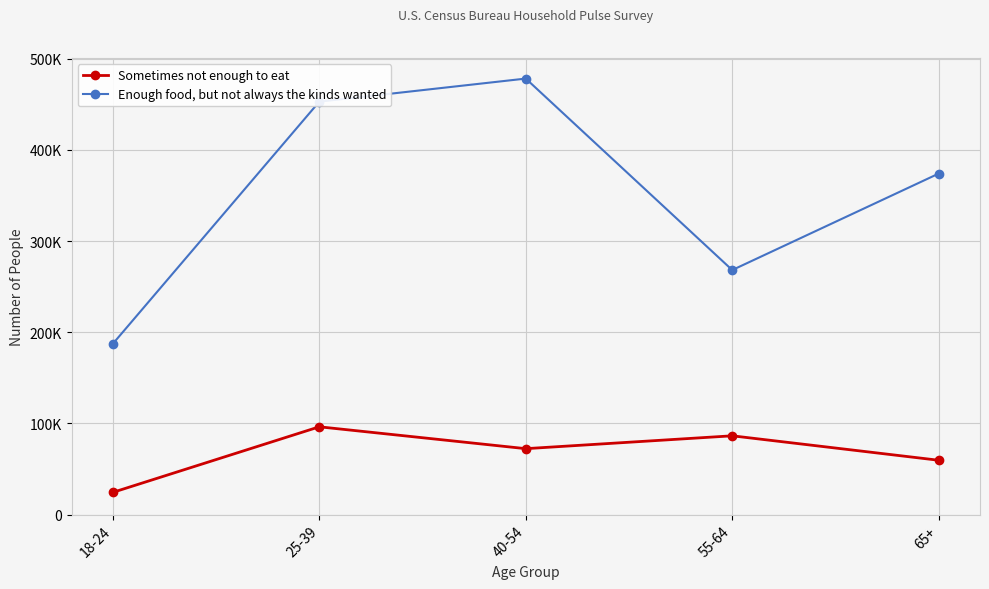

What are all the series names shown in the legend?

Sometimes not enough to eat, Enough food, but not always the kinds wanted